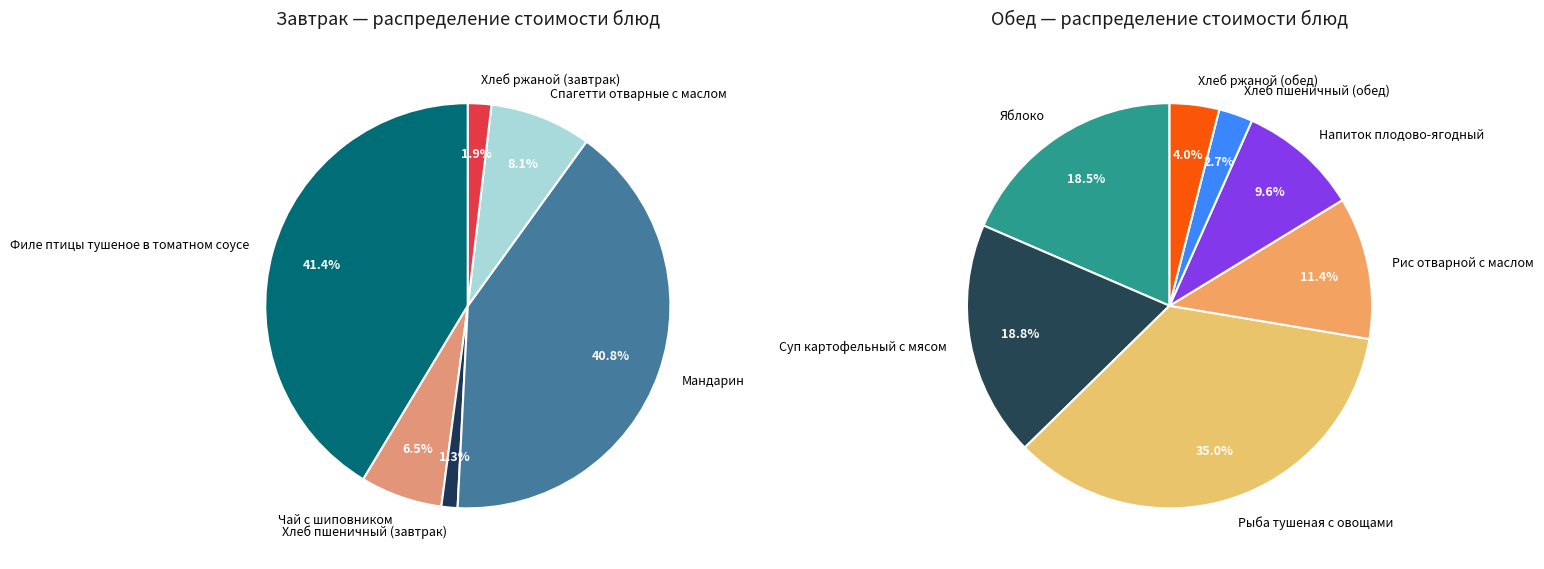

Which category has the smallest portion of the pie?

Хлеб пшеничный (завтрак)